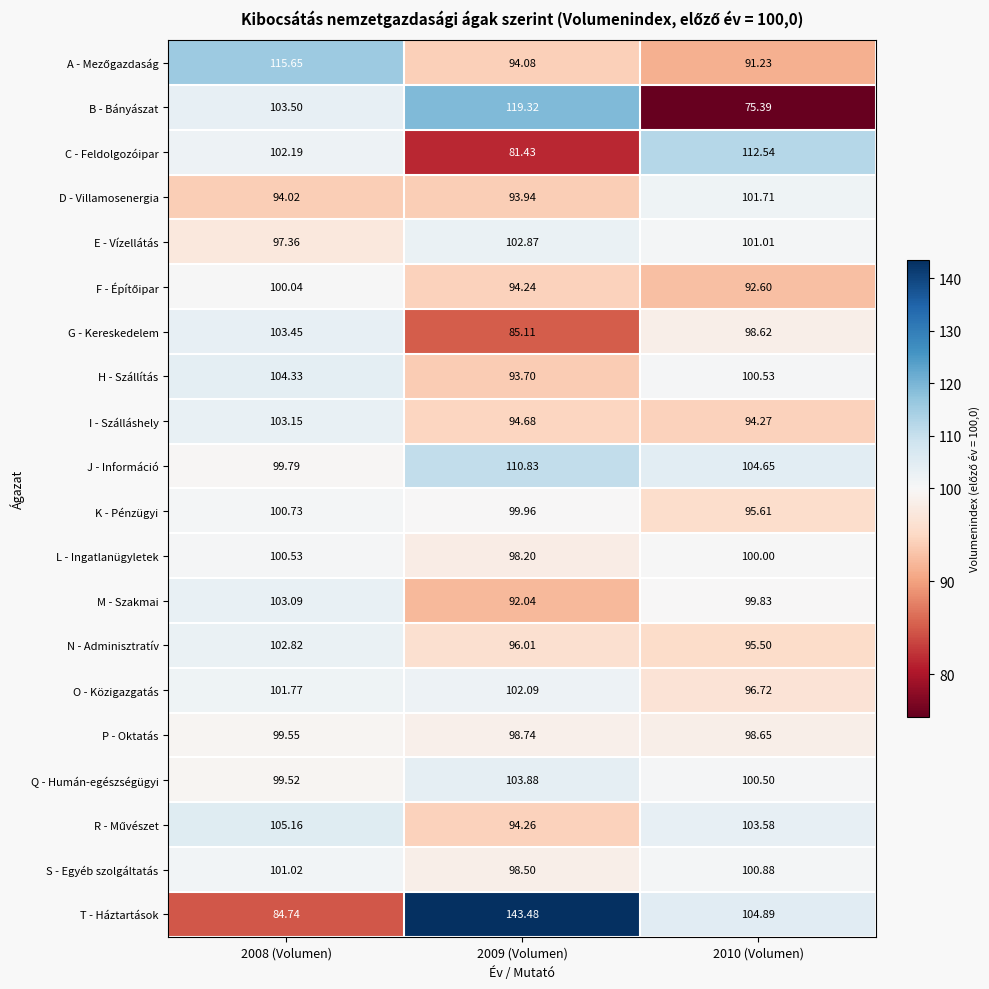

Is the value of L - Ingatlanügyletek at 2008 (Volumen) greater than the value of O - Közigazgatás at 2008 (Volumen)?

No